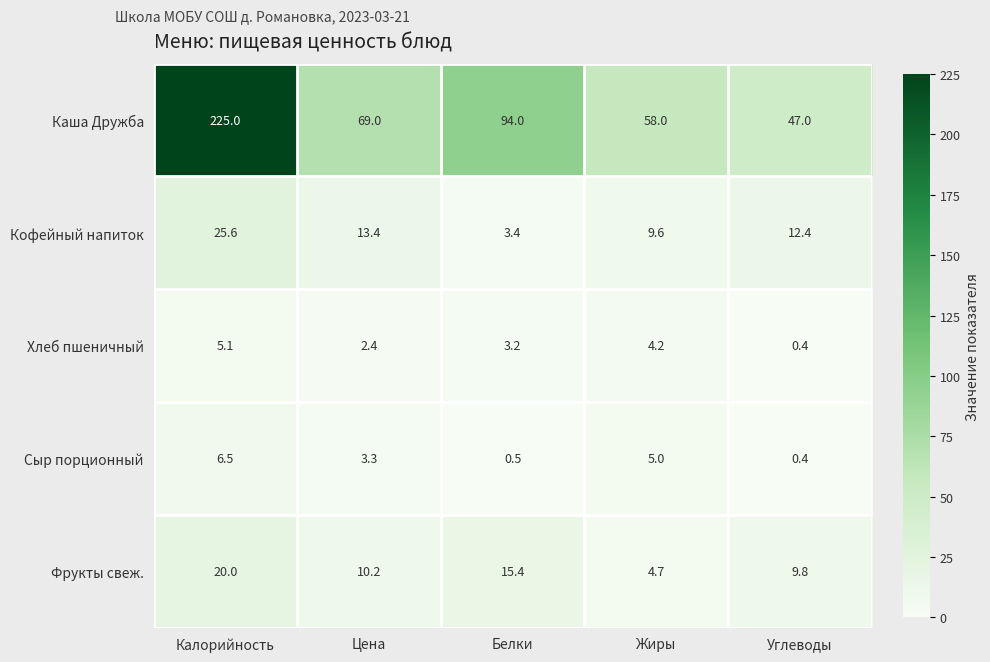

Count the number of categories in the chart.

5